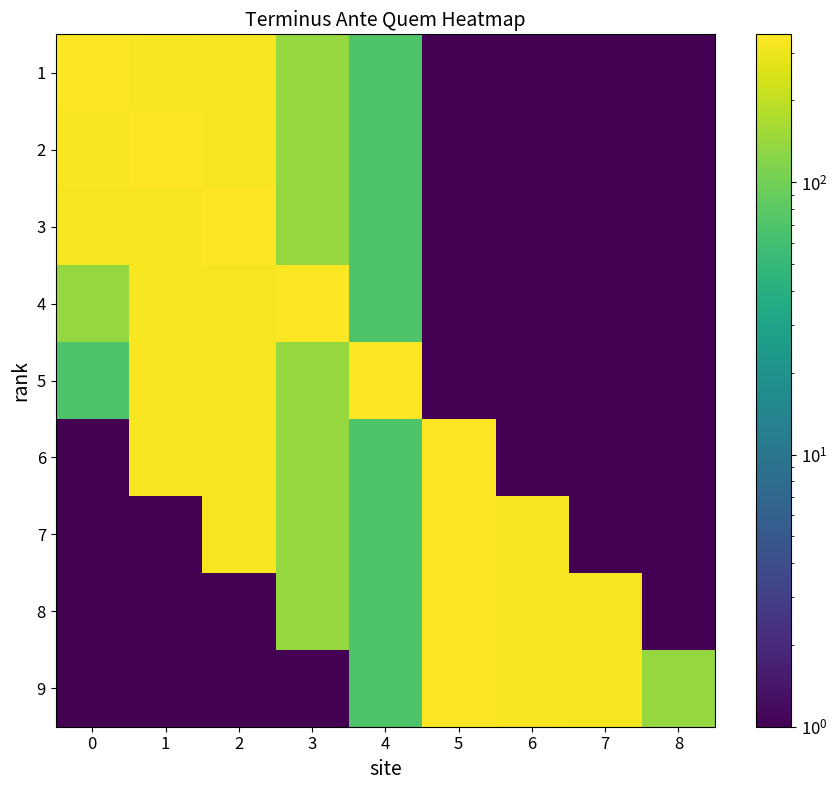

Rank the series at 0 from lowest to highest value.

6, 7, 8, 9, 5, 4, 3, 2, 1